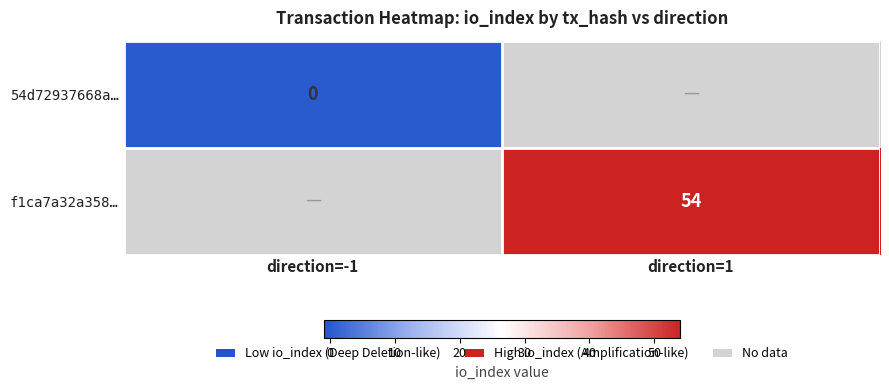

True or false: f1ca7a32a358… has a value of 54 at direction=1.

True